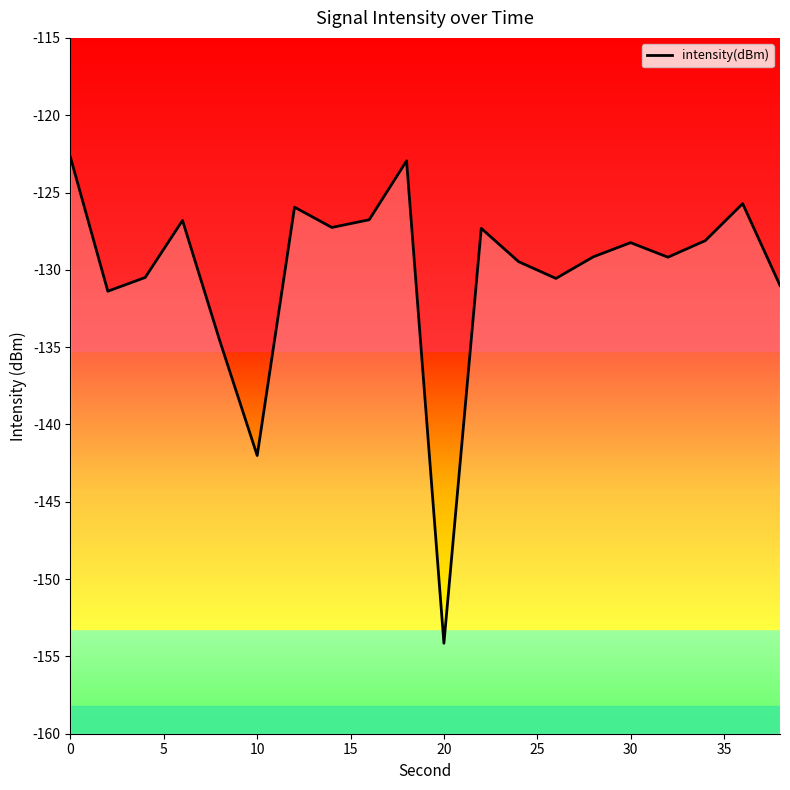

What is the difference between the maximum and minimum values?

31.4